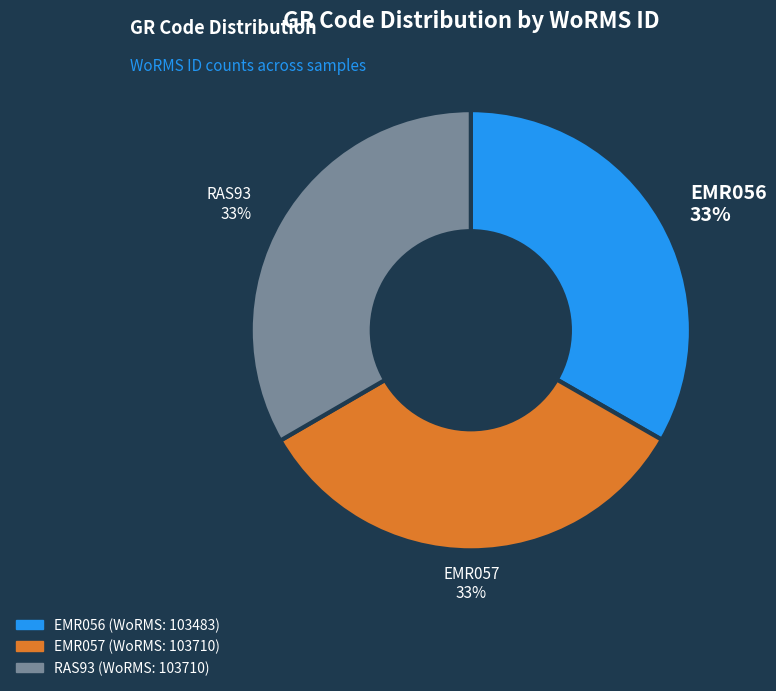

Count the number of slices in the pie.

3